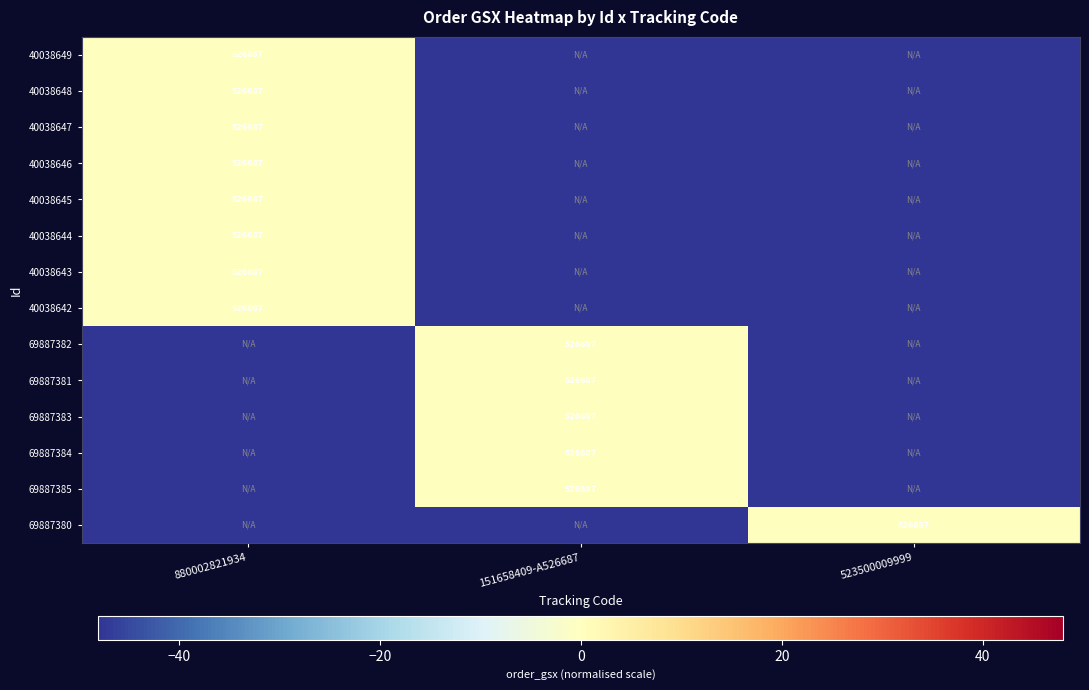

Which label corresponds to the smallest value in the chart?

151658409-A526687